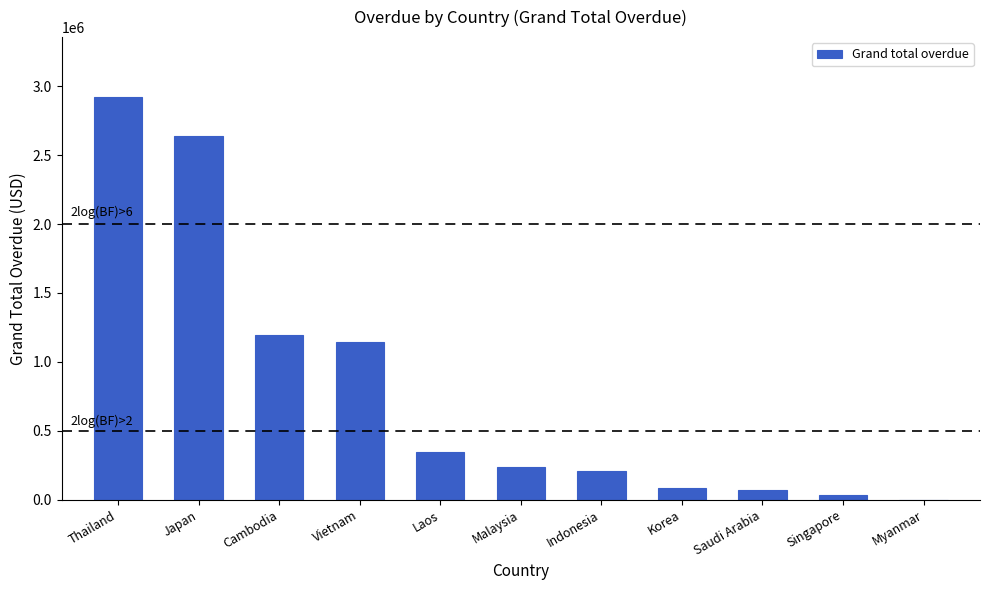

What is the approximate value at Indonesia?

211334.2